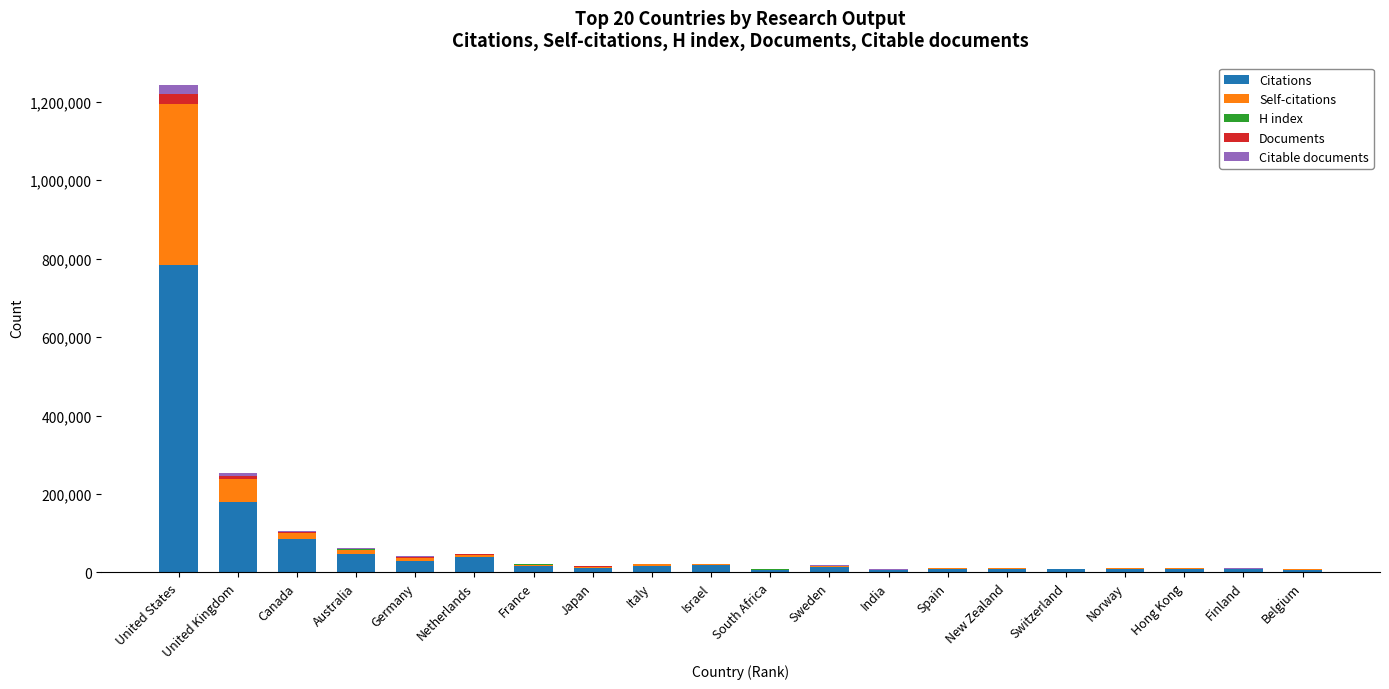

What is the maximum value for Citations?

783319